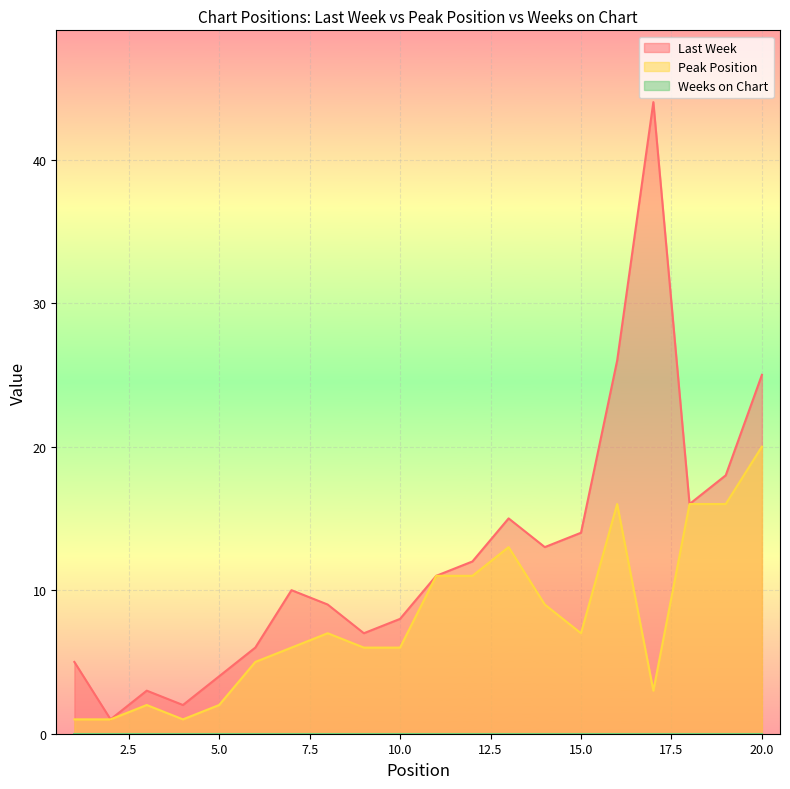

What is the highest value of the Peak Position series?

20